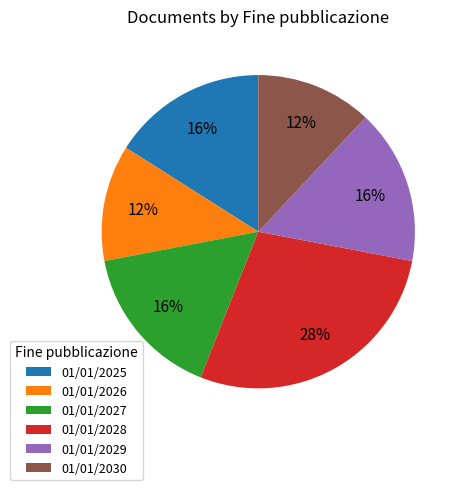

Is the sum of 01/01/2030 and 01/01/2026 greater than half?

No